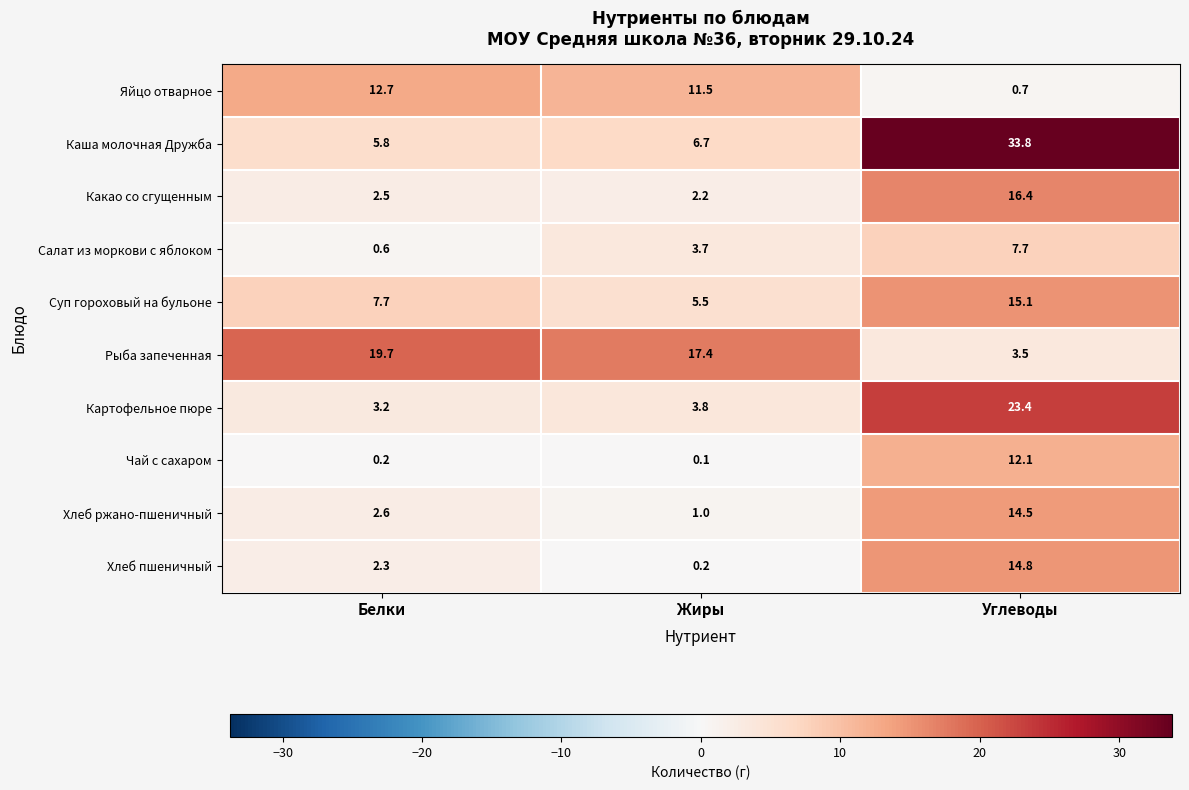

Reading left to right, transcribe all the data shown in this chart.

Яйцо отварное: 12.7	11.5	0.7
Каша молочная Дружба: 5.8	6.7	33.8
Какао со сгущенным: 2.5	2.2	16.4
Салат из моркови с яблоком: 0.6	3.7	7.7
Суп гороховый на бульоне: 7.7	5.5	15.1
Рыба запеченная: 19.7	17.4	3.5
Картофельное пюре: 3.2	3.8	23.4
Чай с сахаром: 0.2	0.1	12.1
Хлеб ржано-пшеничный: 2.6	1.0	14.5
Хлеб пшеничный: 2.3	0.2	14.8